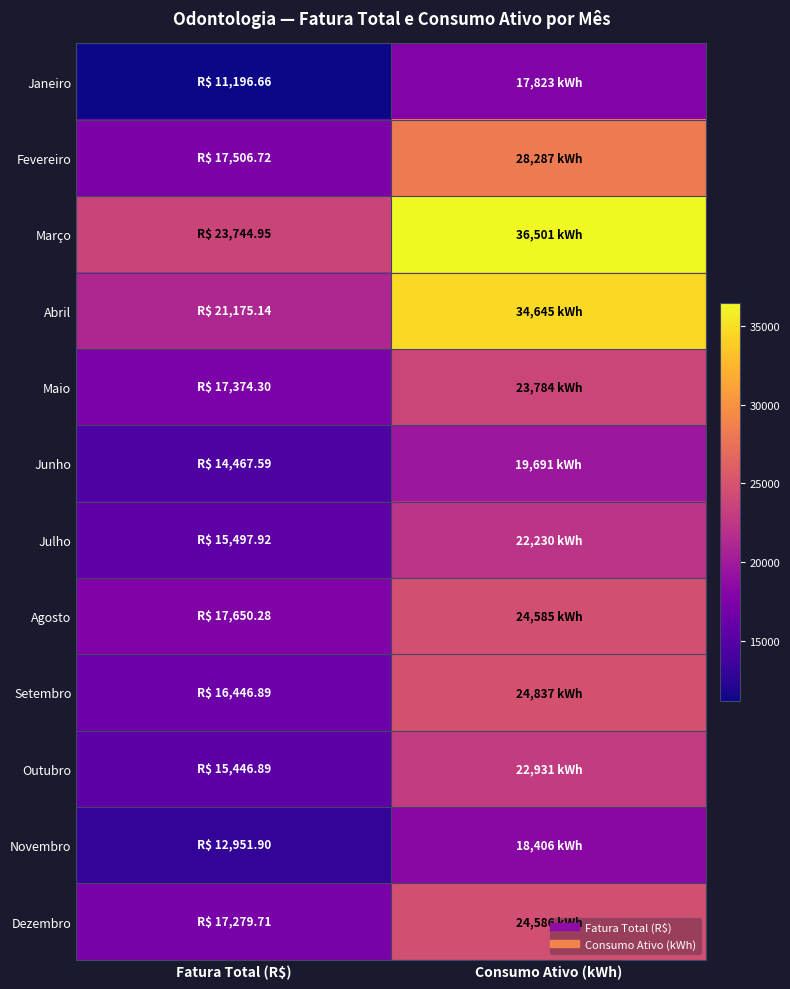

At how many categories does at least one series exceed 26705?

1